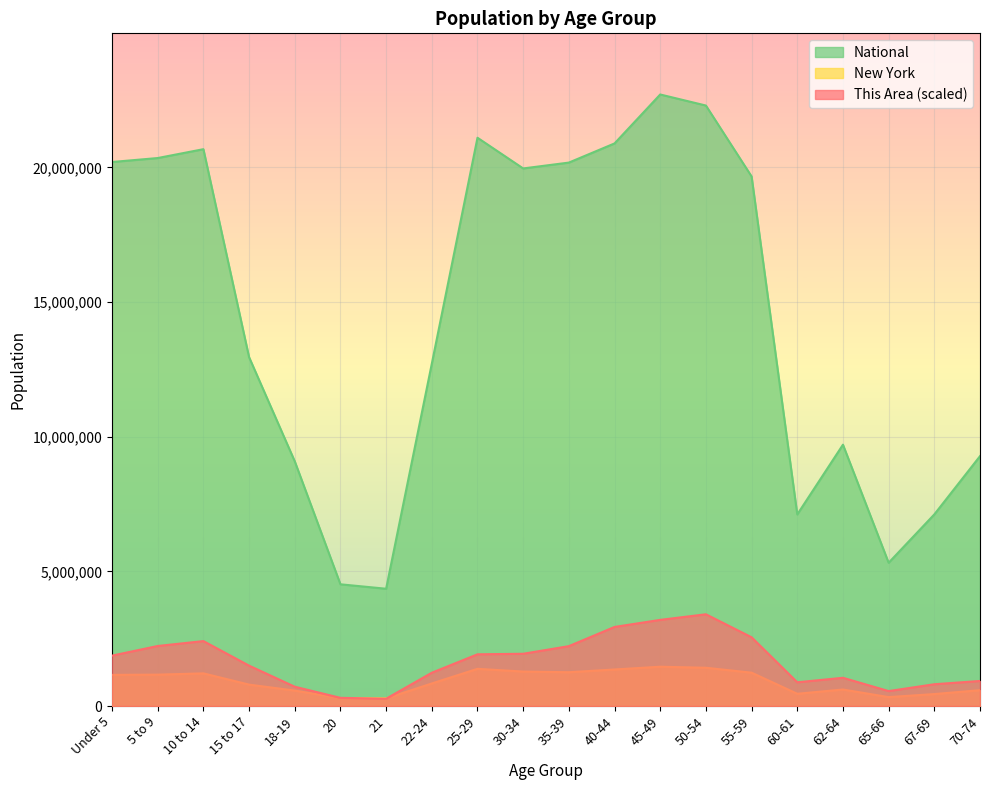

Reading right to left, what are all the values shown in this chart?

This Area: 929512.7	808271.9	554243.6	1047866.8	880439.0	2551829.8	3406288.6	3198447.3	2935758.9	2222747.7	1939852.5	1919645.7	1235501.3	271348.4	303102.0	715898.0	1498189.7	2410382.2	2228521.0	1870572.1
New York: 587391.0	443051.0	330160.0	612267.0	453993.0	1237408.0	1419928.0	1458763.0	1355893.0	1254124.0	1279160.0	1380177.0	836256.0	281596.0	293083.0	572582.0	793696.0	1211456.0	1163955.0	1155822.0
National: 9278166.0	7115361.0	5319902.0	9704197.0	7113727.0	19664805.0	22298125.0	22708591.0	20890964.0	20179642.0	19962099.0	21101849.0	12712576.0	4354294.0	4519129.0	9086089.0	12954254.0	20677194.0	20348657.0	20201362.0